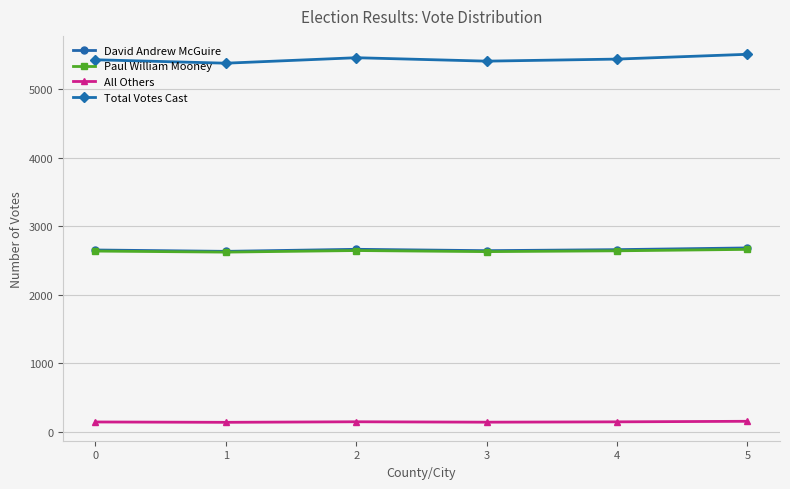

True or false: Total Votes Cast has more than 2 points higher than both neighbors.

False